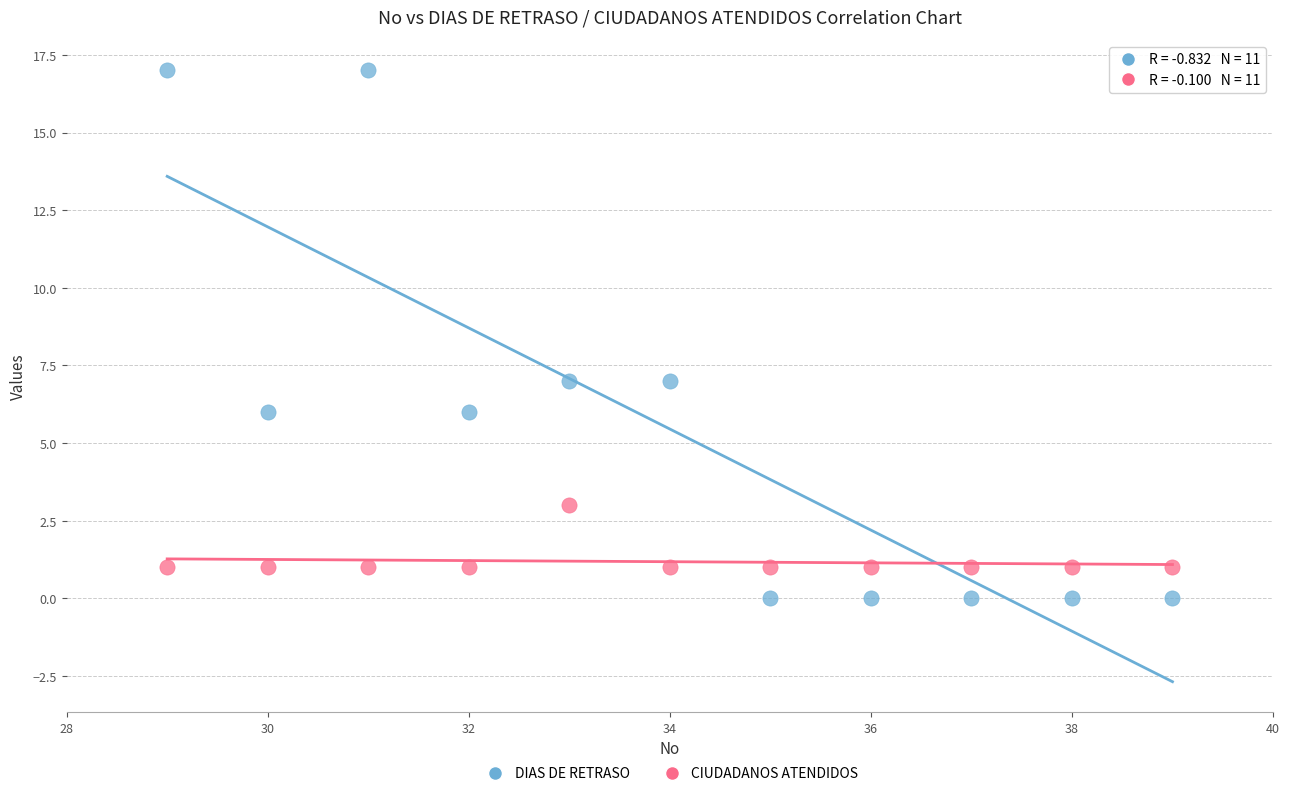

What is the X range (max minus min) for the scatter plot?

10